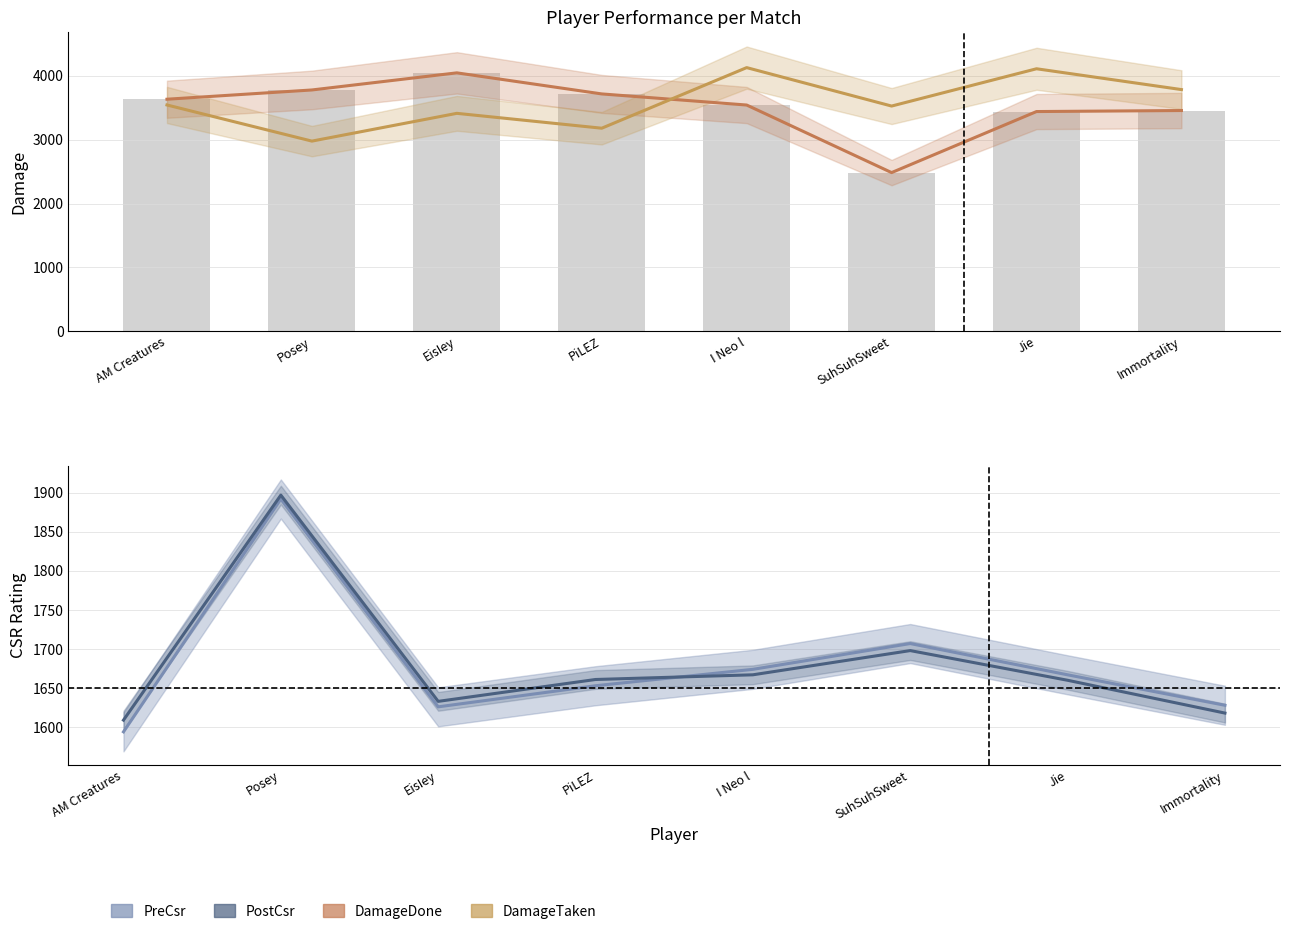

What is the approximate value of DamageTaken at EisIey?

3414